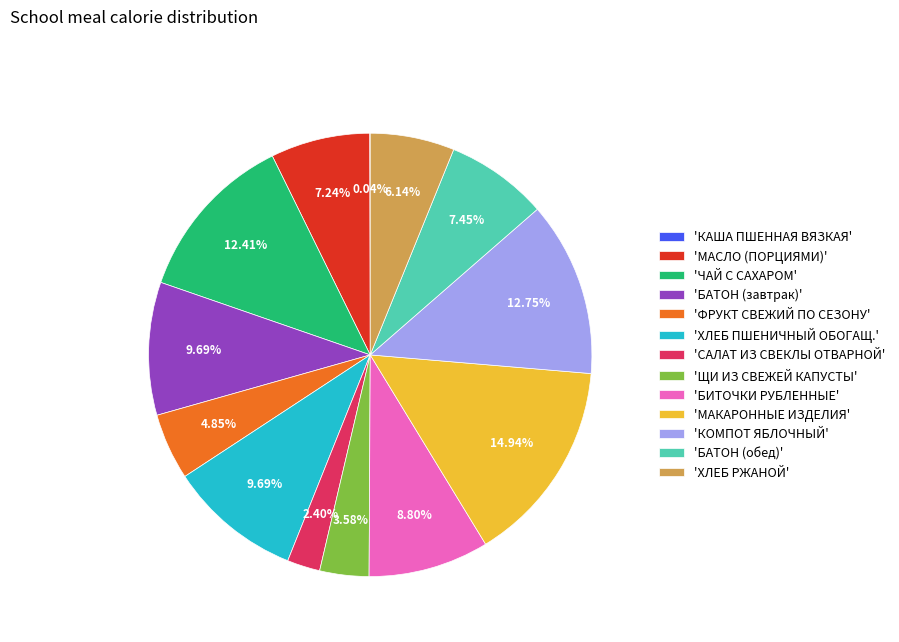

What is the largest slice in the pie chart?

'МАКАРОННЫЕ ИЗДЕЛИЯ'